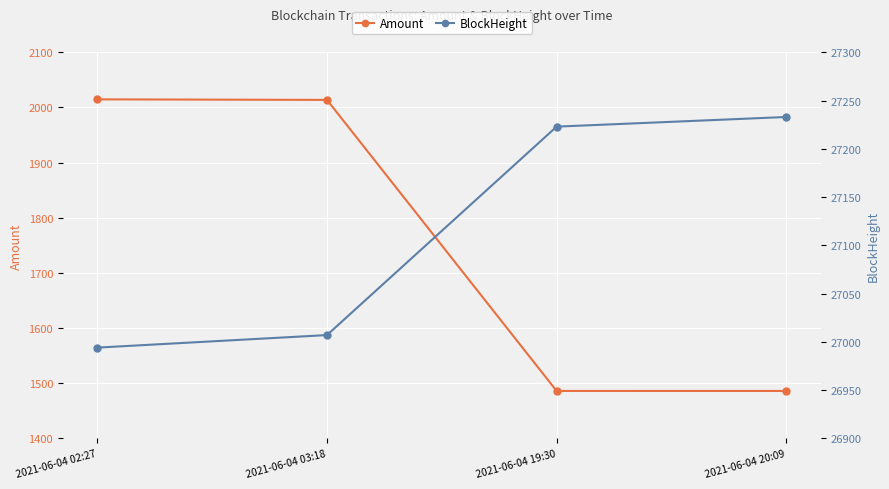

How many data points in BlockHeight are less than 27223?

2